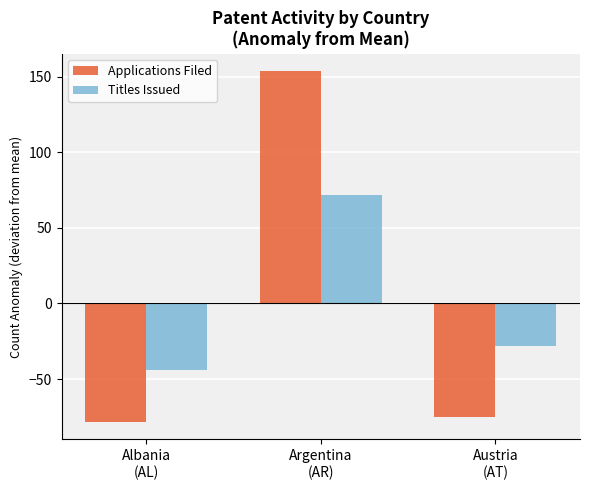

What position from the right is Austria
(AT)?

1